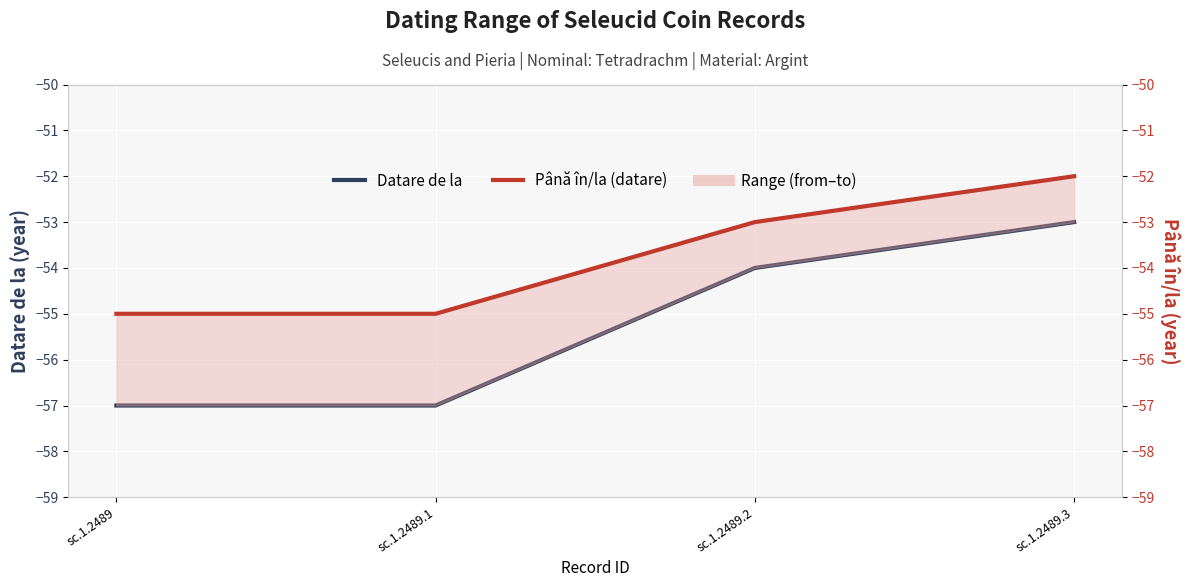

Rank the series by their average value, from lowest to highest.

Datare de la, Până în/la (datare)